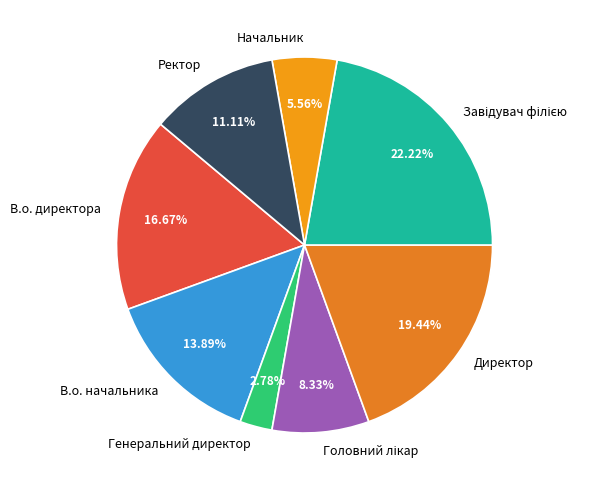

Between В.о. директора and Начальник, which is larger?

В.о. директора